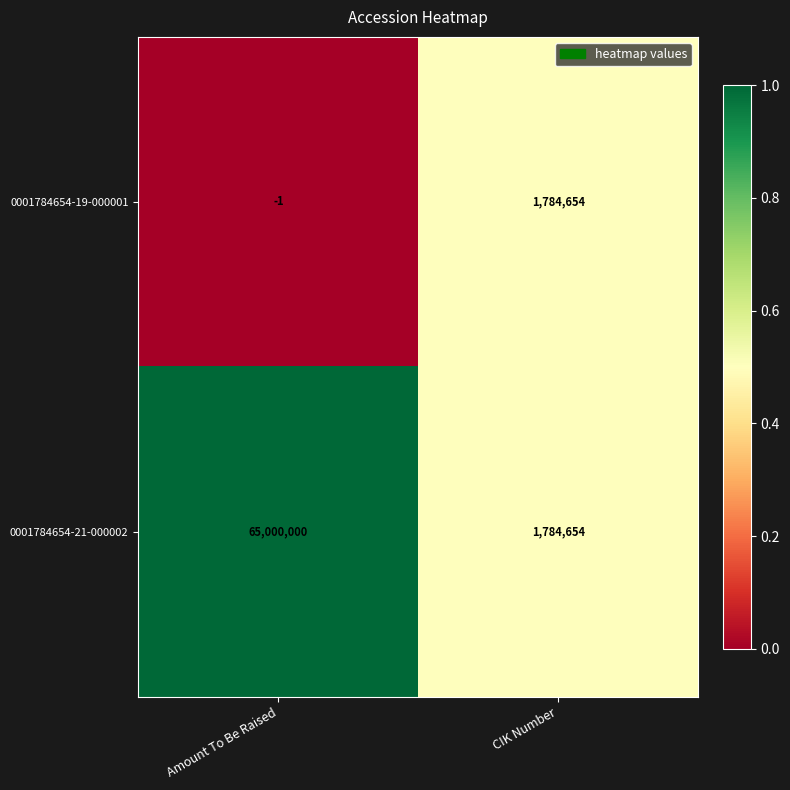

At which category is the sum across all series the highest?

Amount To Be Raised